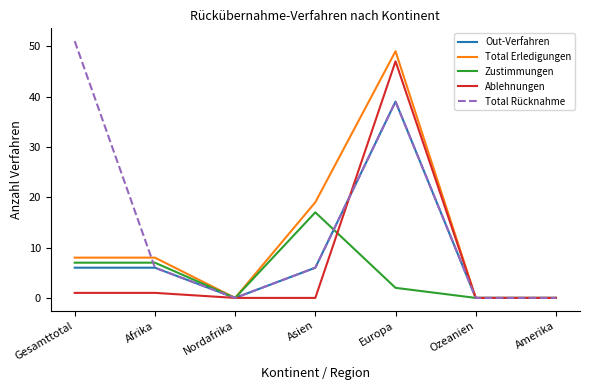

At which label is Total Rücknahme closest to 25?

Europa